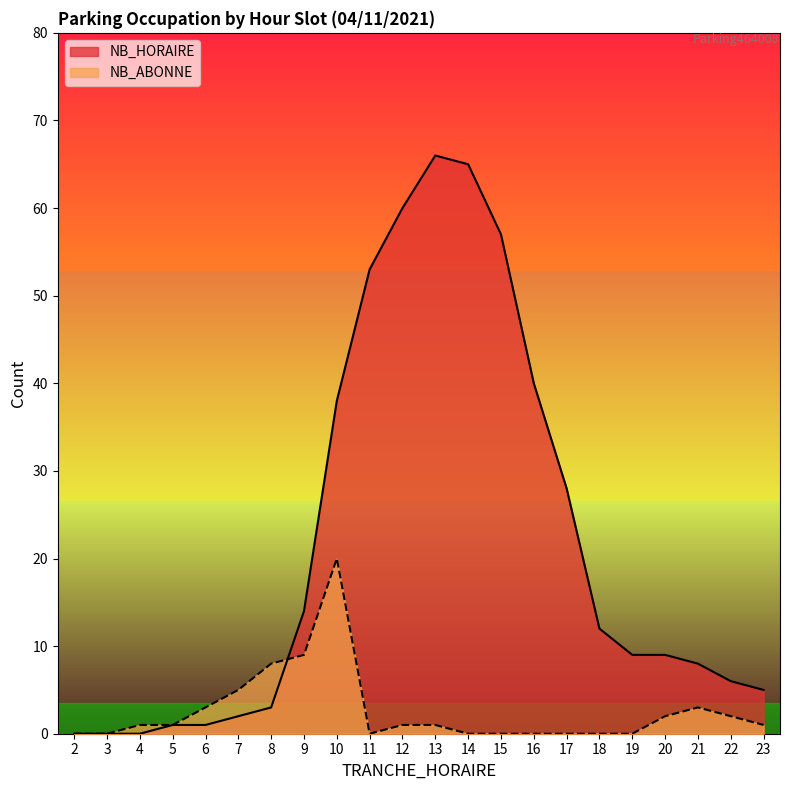

At which category does NB_HORAIRE reach its first local peak?

13